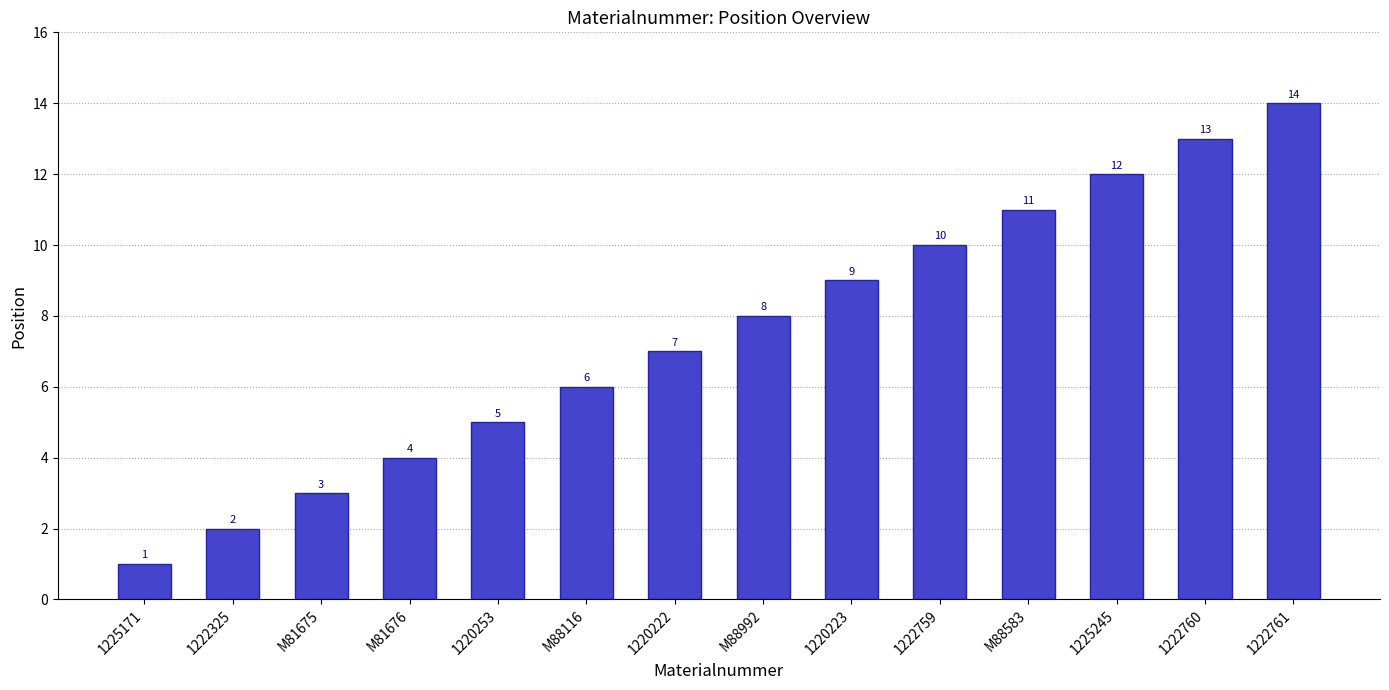

Rank the categories by value from lowest to highest.

1225171, 1222325, M81675, M81676, 1220253, M88116, 1220222, M88992, 1220223, 1222759, M88583, 1225245, 1222760, 1222761